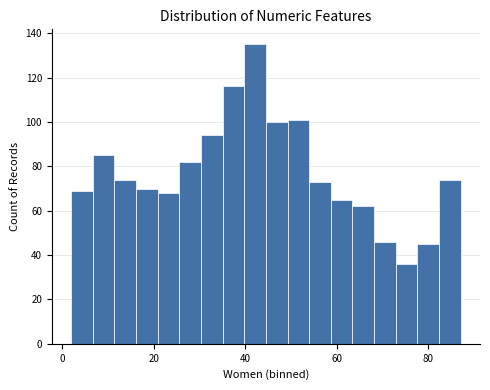

Around what value on the x-axis is the tallest bar? Give the approximate position of its centre, as read against the axis.

42